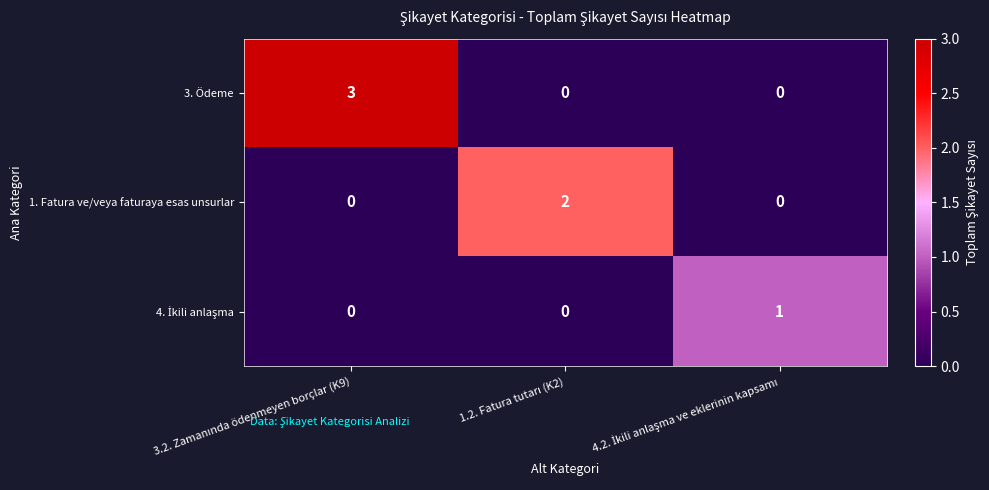

Which series has the largest range (max minus min)?

3. Ödeme